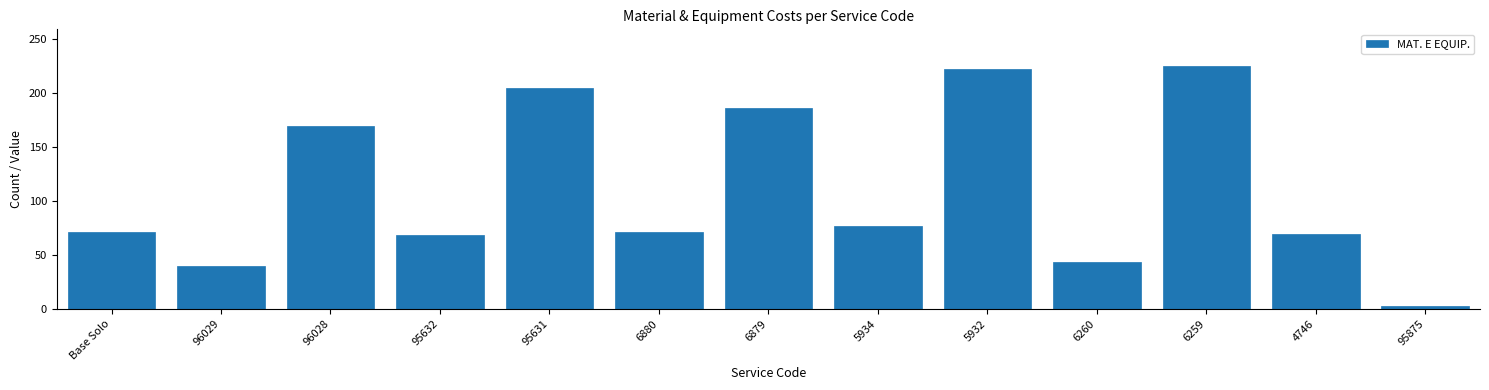

The chart shows a value of 312.8 at 95631. True or false?

False